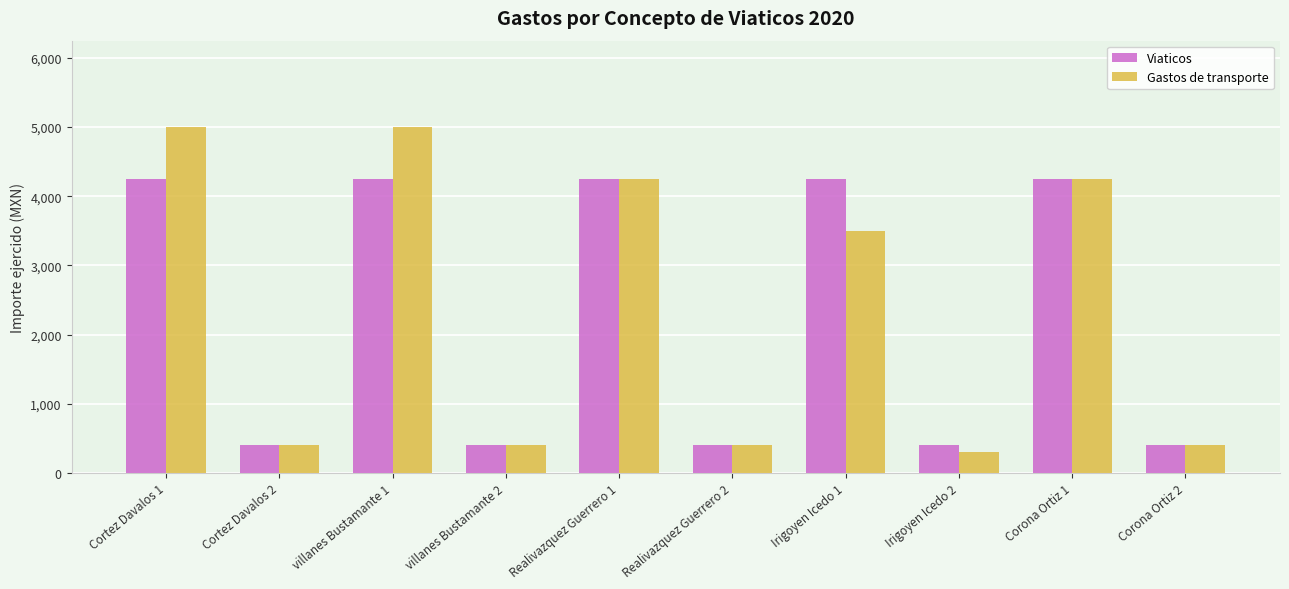

What is the minimum value shown in the chart?

300